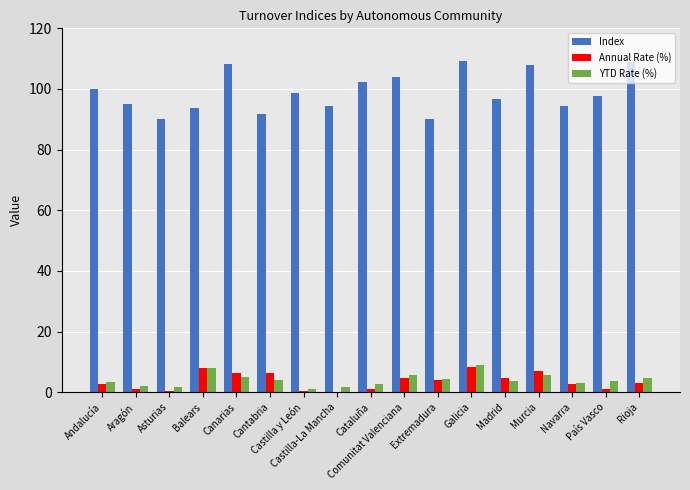

What is the sum of all Index values?

1683.4